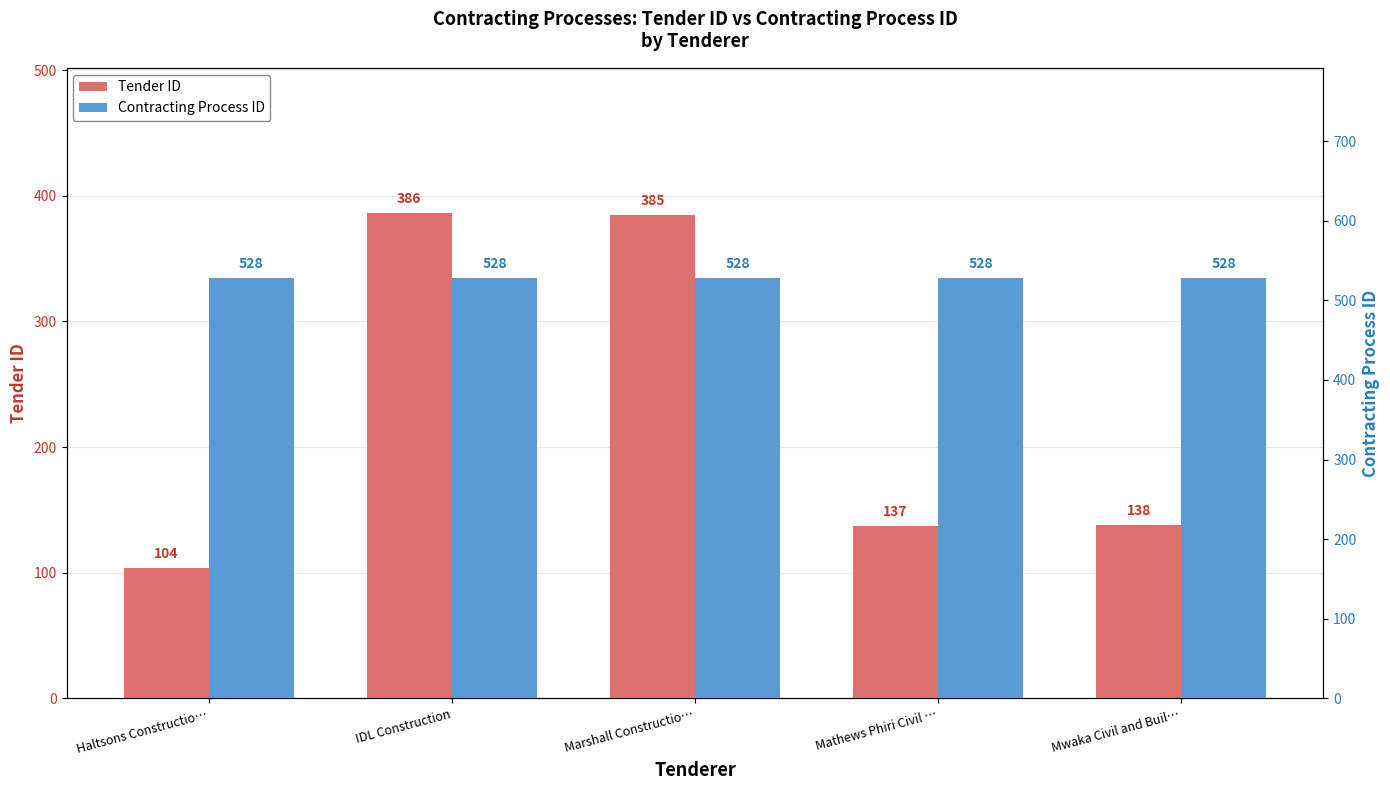

Between Marshall Constructio… and Haltsons Constructio…, which is larger?

Marshall Constructio…